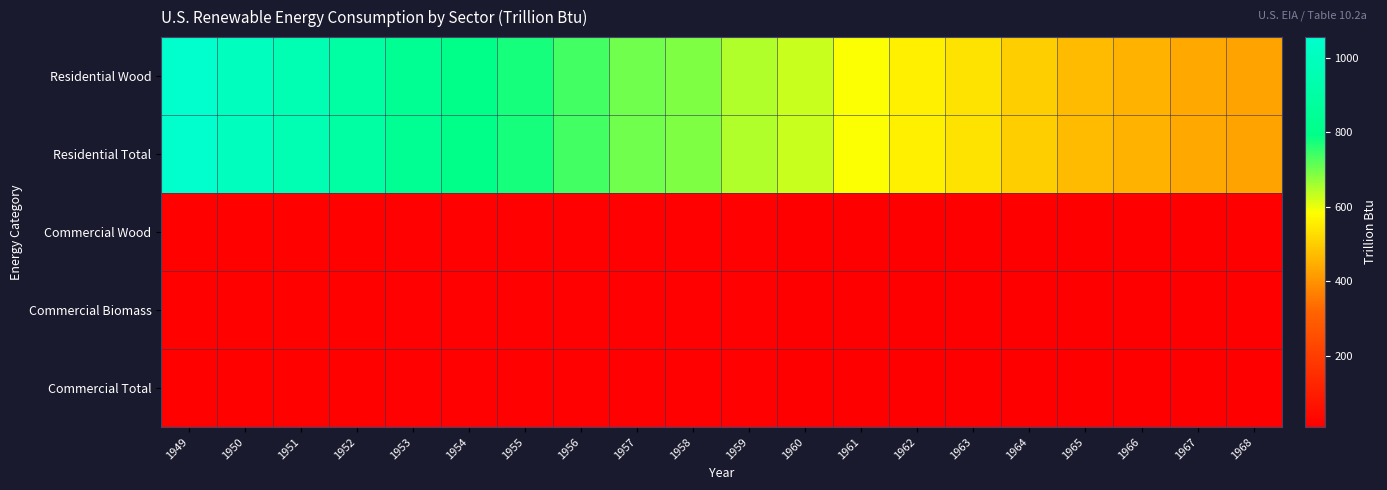

What is the greatest value displayed?

1055.2